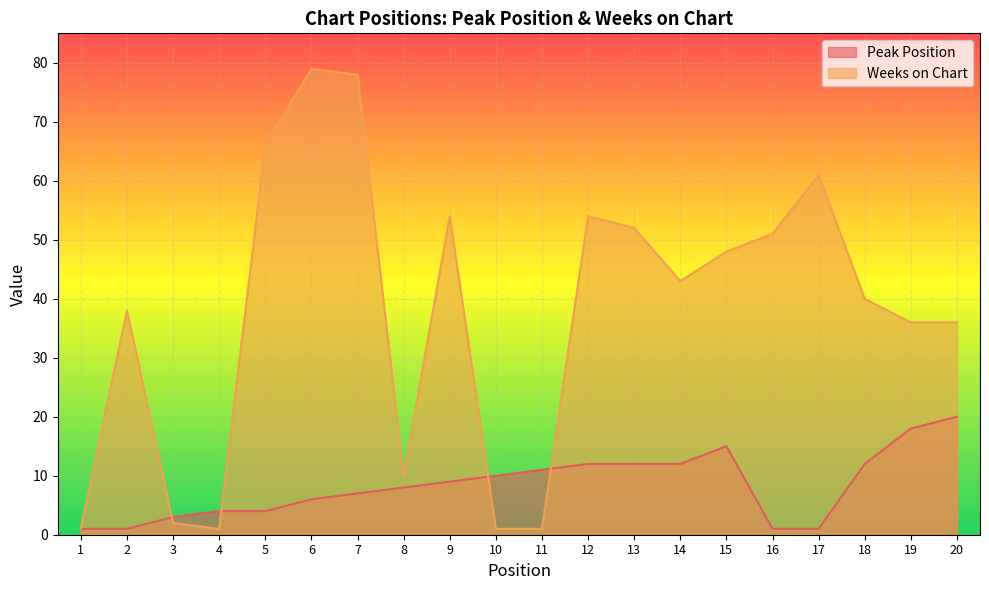

List the labels in order of Weeks on Chart value, largest first.

6, 7, 5, 17, 9, 12, 13, 16, 15, 14, 18, 2, 19, 20, 8, 3, 1, 4, 10, 11